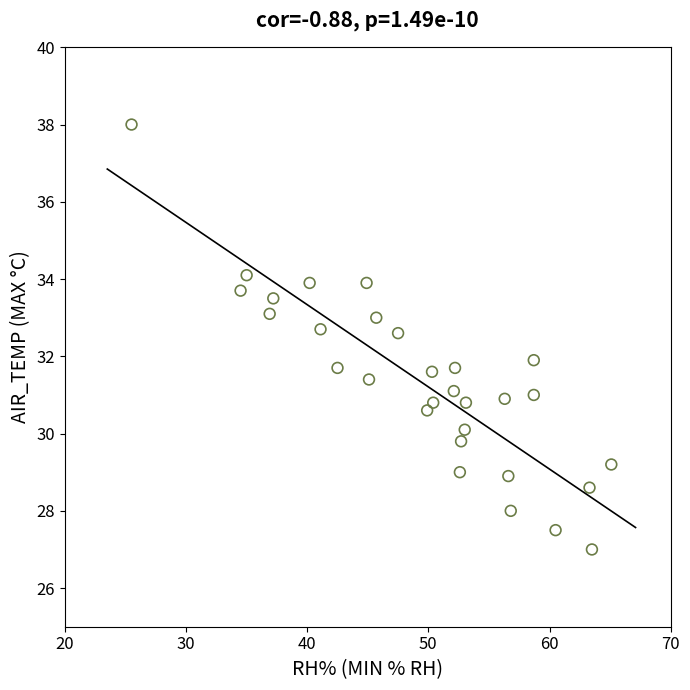

What is the range of X values (max minus min)?

39.6